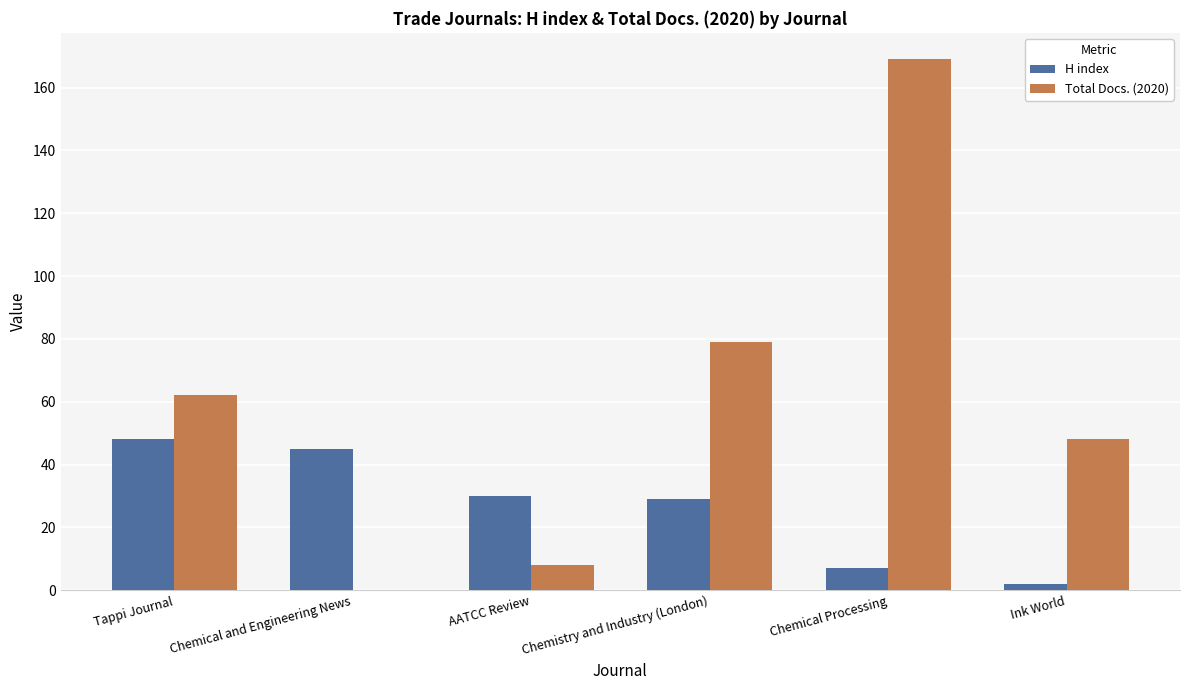

How many categories are shown in the chart?

6